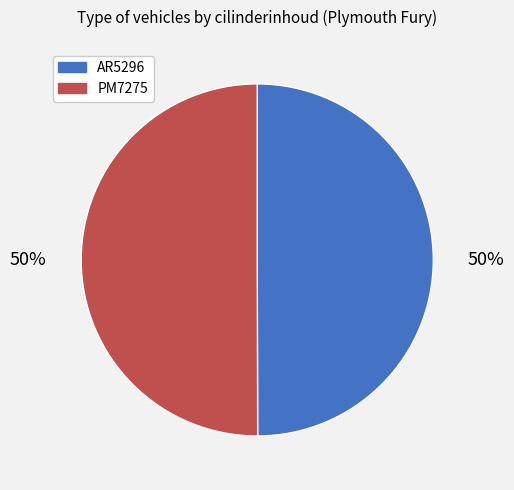

To the nearest percent, what portion does AR5296 represent?

50%